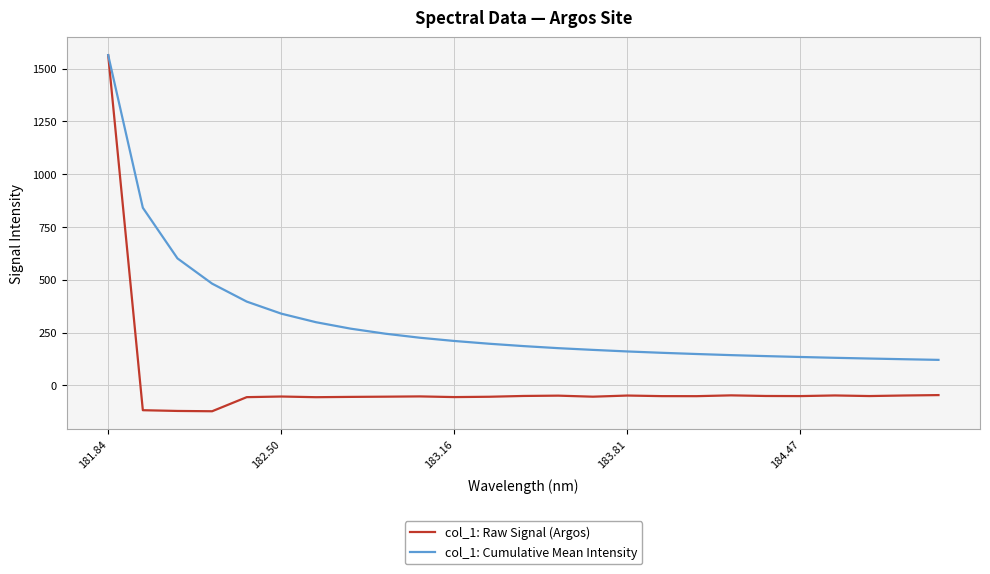

What is the greatest value displayed?

1563.9